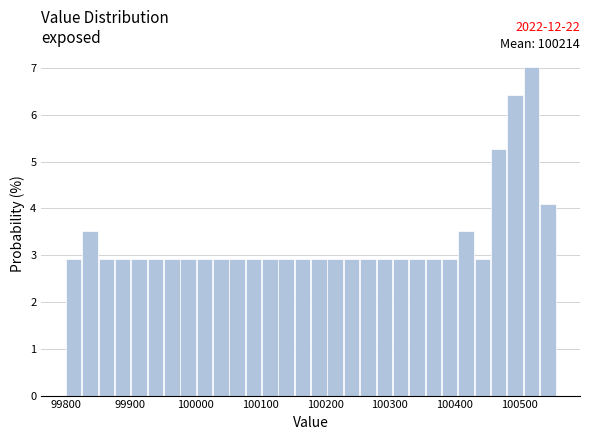

Around what value on the x-axis is the tallest bar? Give the approximate position of its centre, as read against the axis.

100520